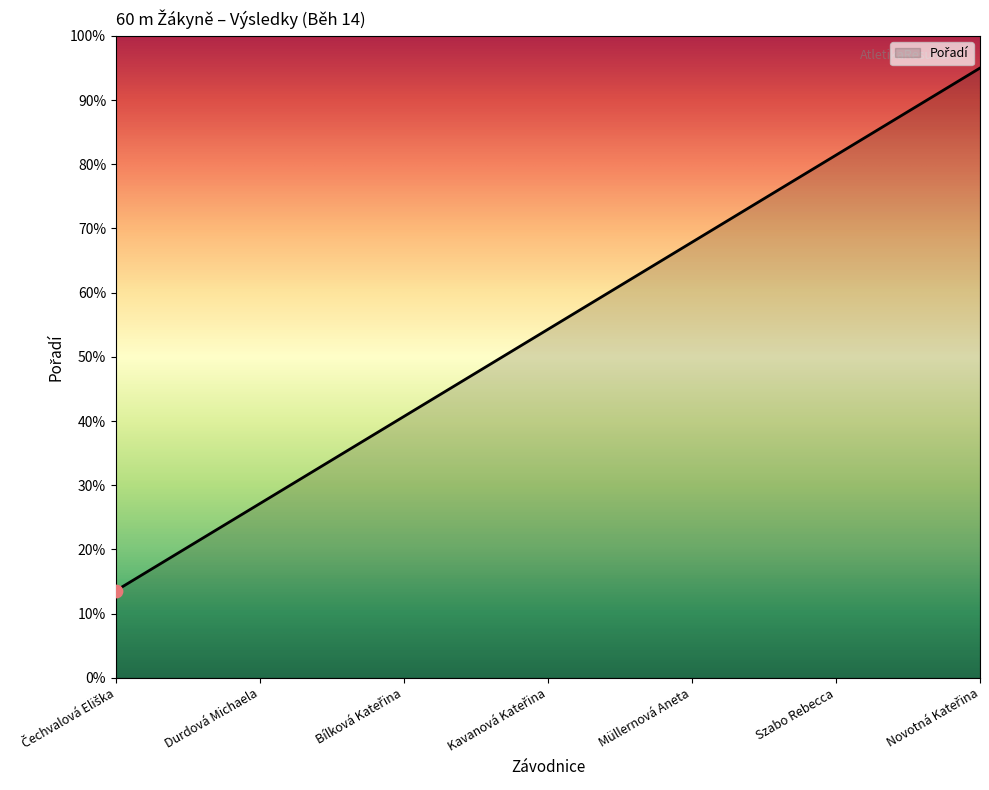

What is the approximate value at Durdová Michaela?

27.1